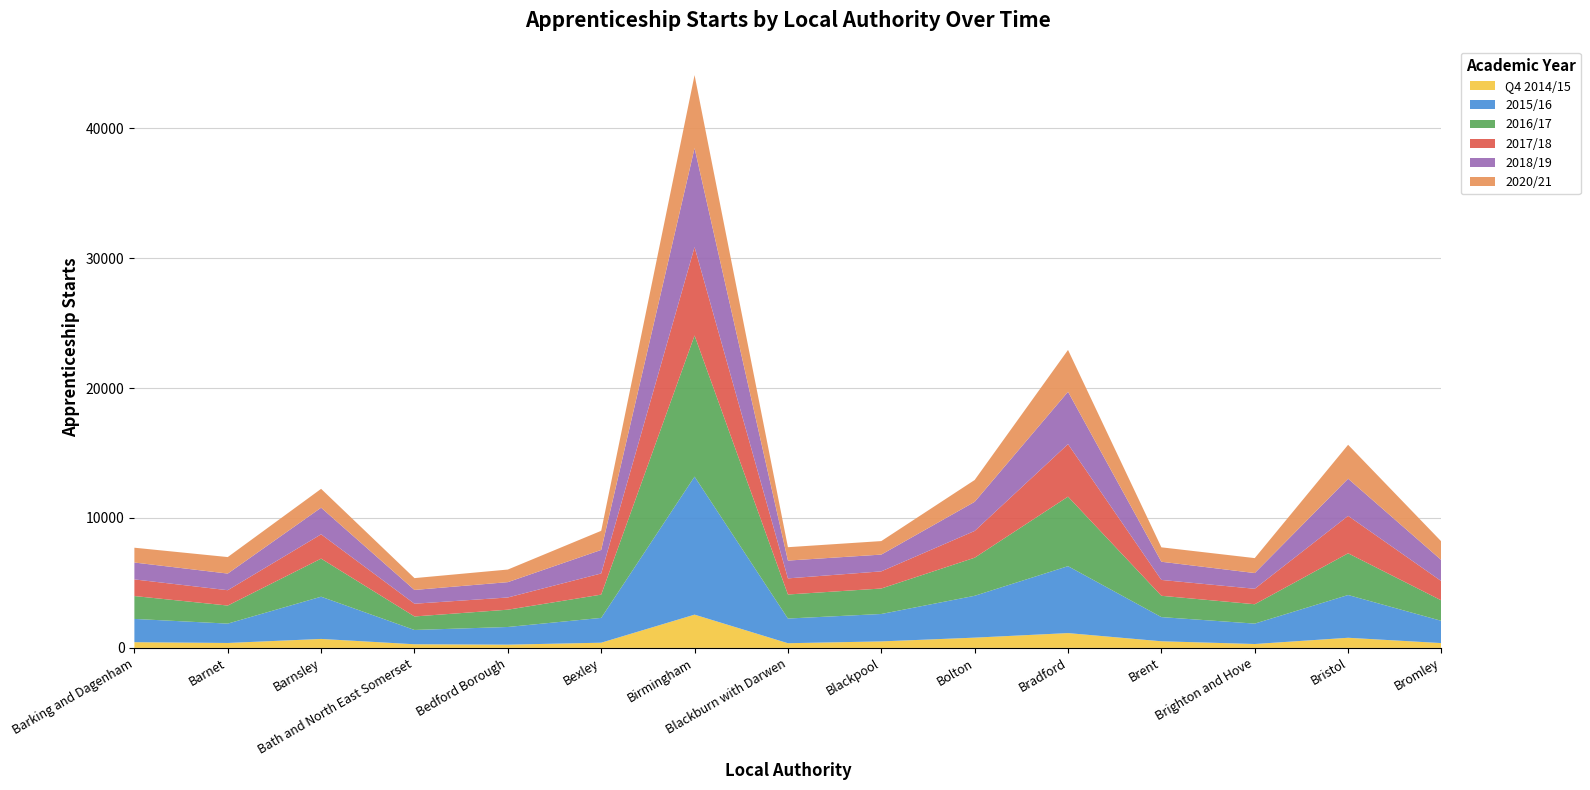

Reading left to right, list all the values displayed in this chart.

Q4 2014/15: Barking and Dagenham=440	Barnet=380	Barnsley=690	Bath and North East Somerset=280	Bedford Borough=250	Bexley=400	Birmingham=2560	Blackburn with Darwen=360	Blackpool=500	Bolton=790	Bradford=1140	Brent=510	Brighton and Hove=300	Bristol=780	Bromley=370
2015/16: Barking and Dagenham=1790	Barnet=1490	Barnsley=3250	Bath and North East Somerset=1100	Bedford Borough=1360	Bexley=1910	Birmingham=10620	Blackburn with Darwen=1900	Blackpool=2110	Bolton=3220	Bradford=5150	Brent=1860	Brighton and Hove=1570	Bristol=3290	Bromley=1710
2016/17: Barking and Dagenham=1760	Barnet=1390	Barnsley=2930	Bath and North East Somerset=1040	Bedford Borough=1330	Bexley=1790	Birmingham=10860	Blackburn with Darwen=1850	Blackpool=1960	Bolton=2930	Bradford=5350	Brent=1640	Brighton and Hove=1490	Bristol=3210	Bromley=1570
2017/18: Barking and Dagenham=1280	Barnet=1180	Barnsley=1870	Bath and North East Somerset=980	Bedford Borough=940	Bexley=1630	Birmingham=6800	Blackburn with Darwen=1240	Blackpool=1320	Bolton=2060	Bradford=4040	Brent=1220	Brighton and Hove=1190	Bristol=2880	Bromley=1480
2018/19: Barking and Dagenham=1300	Barnet=1280	Barnsley=2050	Bath and North East Somerset=1060	Bedford Borough=1180	Bexley=1810	Birmingham=7620	Blackburn with Darwen=1370	Blackpool=1290	Bolton=2240	Bradford=4030	Brent=1400	Brighton and Hove=1210	Bristol=2860	Bromley=1620
2020/21: Barking and Dagenham=1140	Barnet=1270	Barnsley=1450	Bath and North East Somerset=910	Bedford Borough=970	Bexley=1470	Birmingham=5620	Blackburn with Darwen=1030	Blackpool=1040	Bolton=1680	Bradford=3220	Brent=1110	Brighton and Hove=1150	Bristol=2610	Bromley=1430